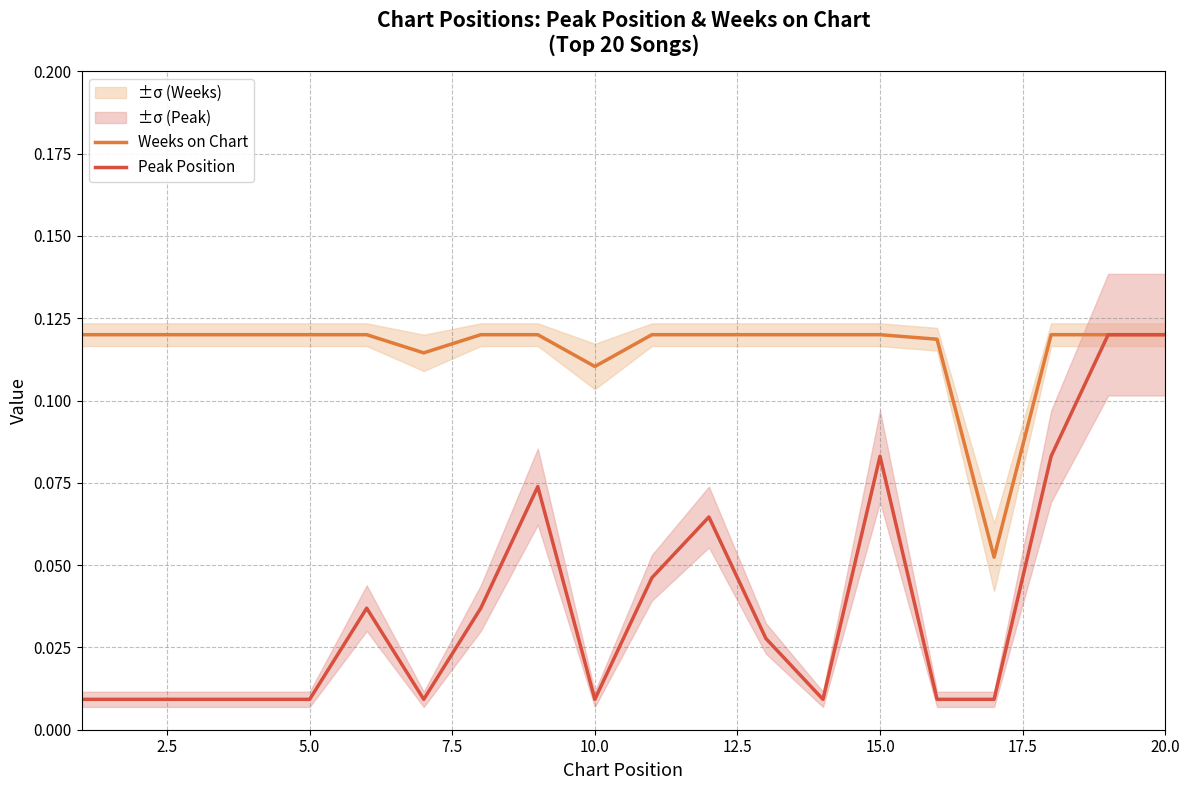

The Weeks on Chart series shows 0.2 at 15.0. True or false?

False